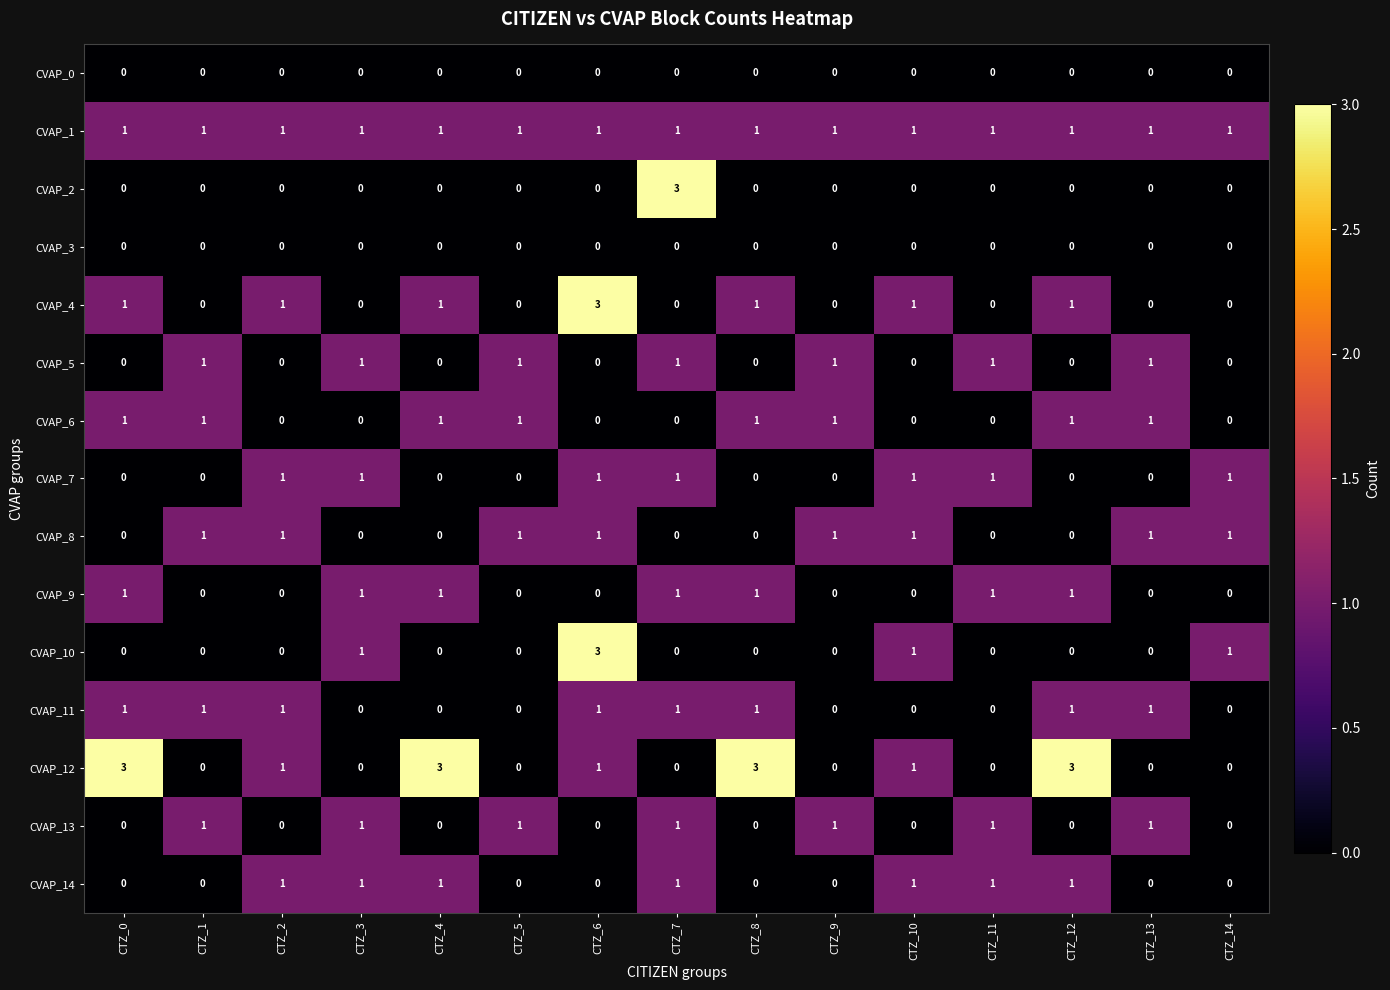

What is the difference between the highest and lowest values at CTZ_7?

3